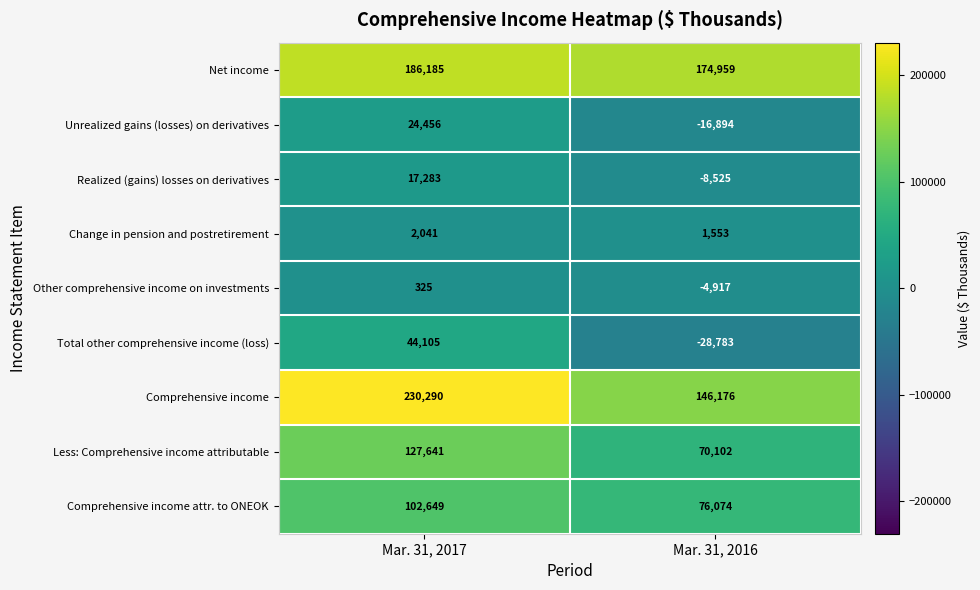

Which series has the largest total across all categories?

Comprehensive income